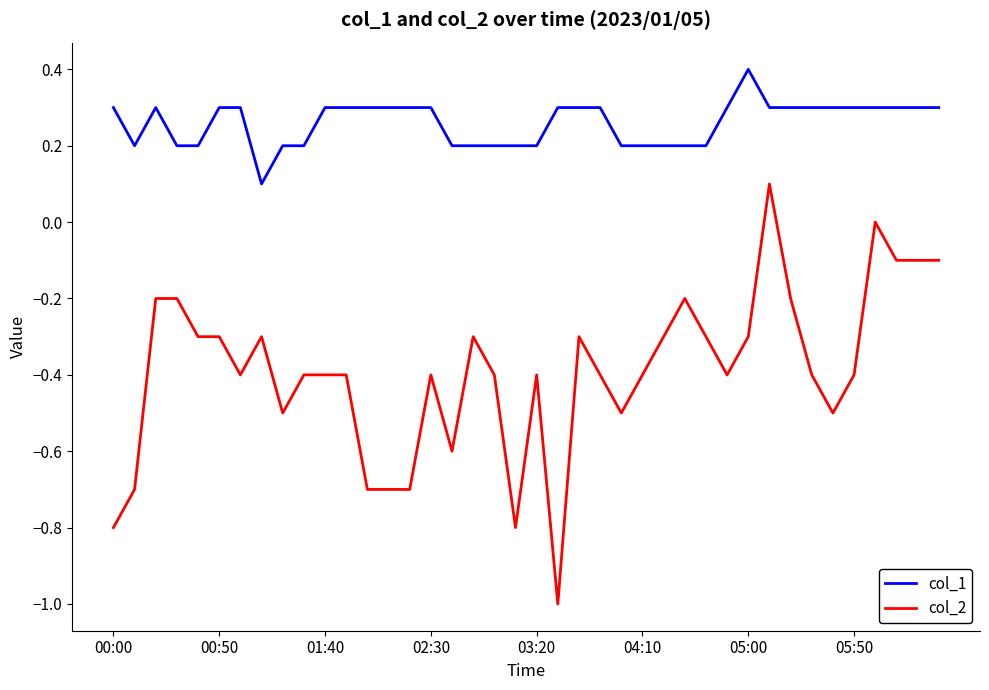

True or false: col_1 and col_2 intersect in this chart.

False